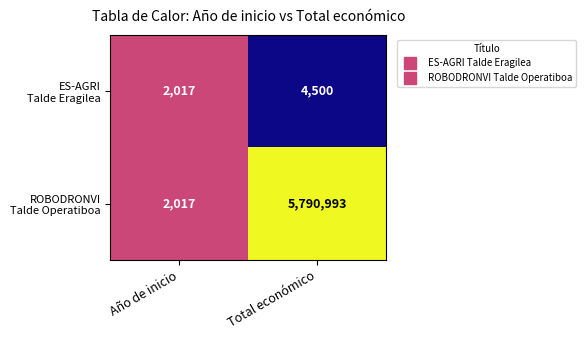

What is the spread (max minus min) of values at Total económico?

5786493